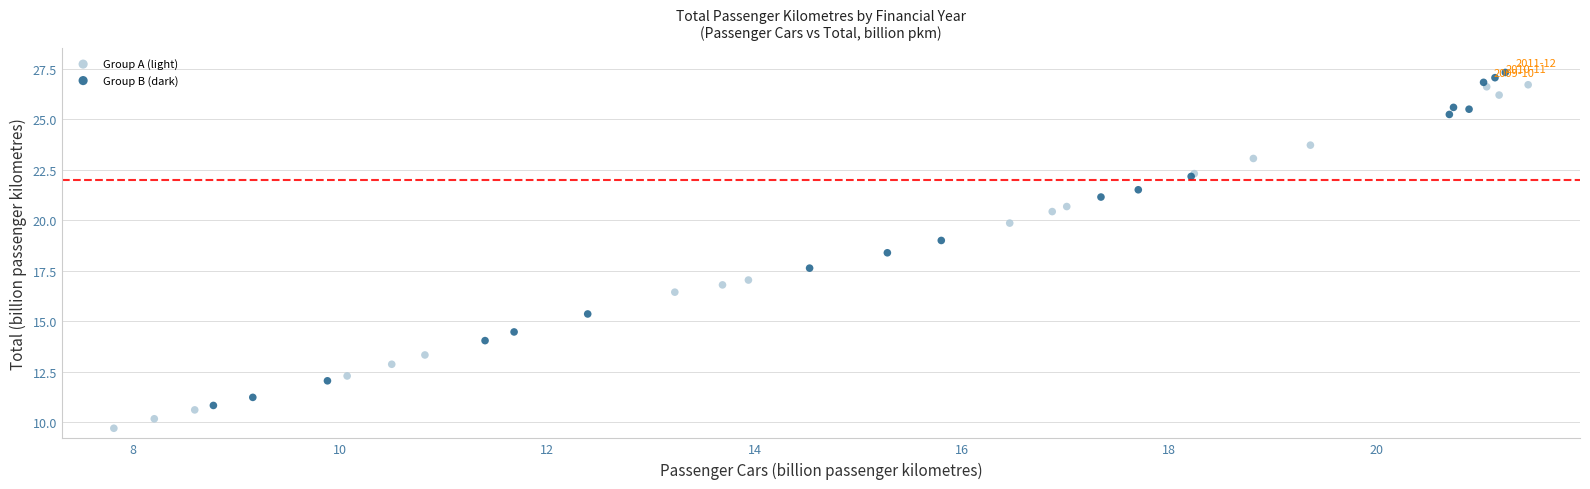

Which series reaches the minimum Y coordinate?

Group A (light)